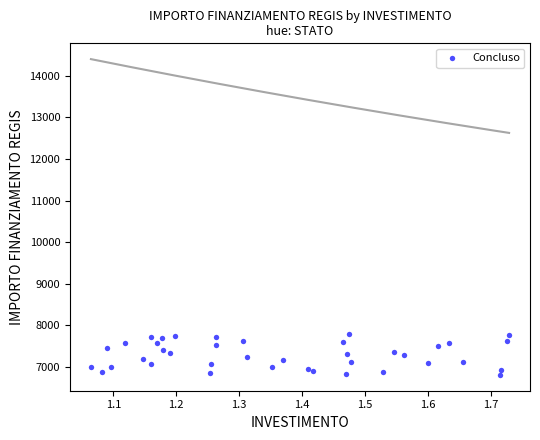

What is the range of X values (max minus min)?

0.7